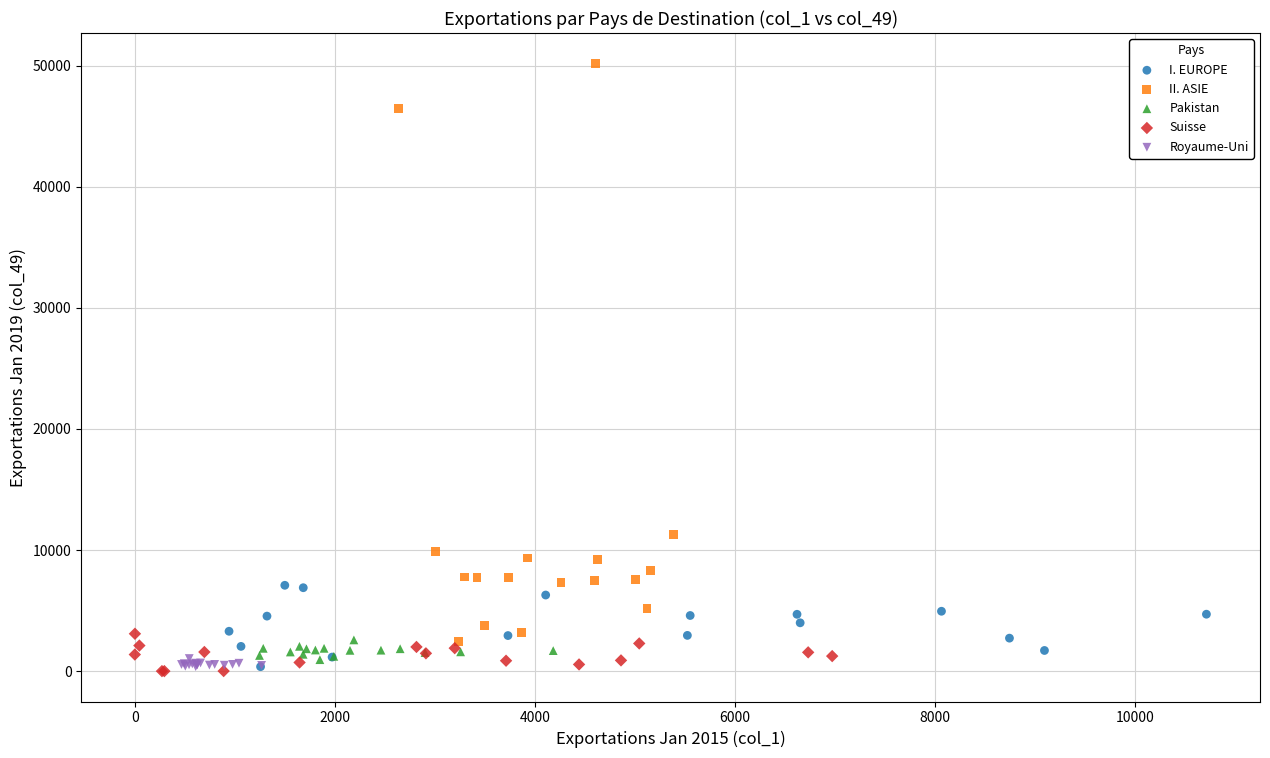

Which series contains the highest Y value?

II. ASIE